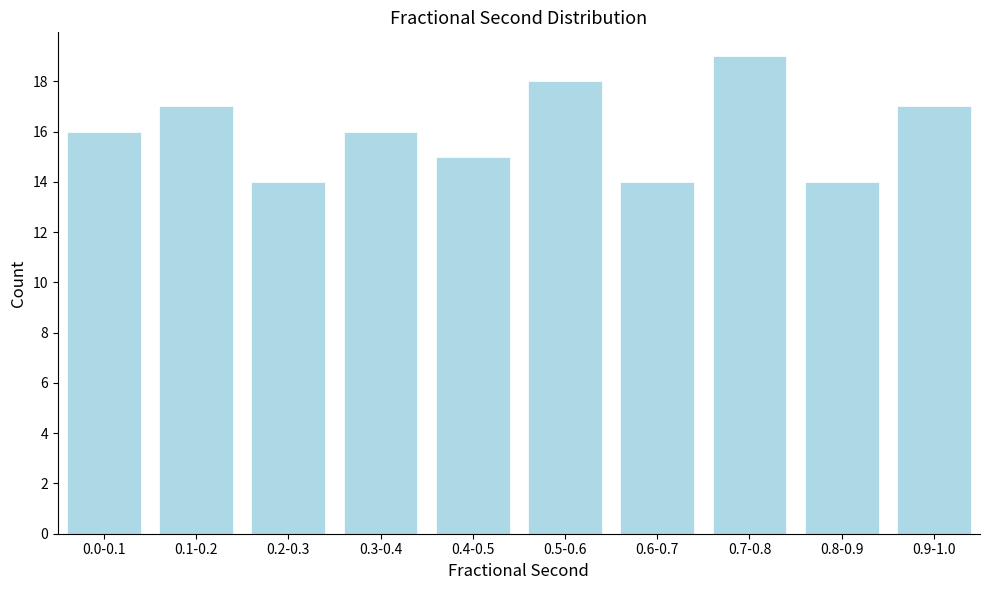

Reading right to left, list all the values displayed in this chart.

17	14	19	14	18	15	16	14	17	16